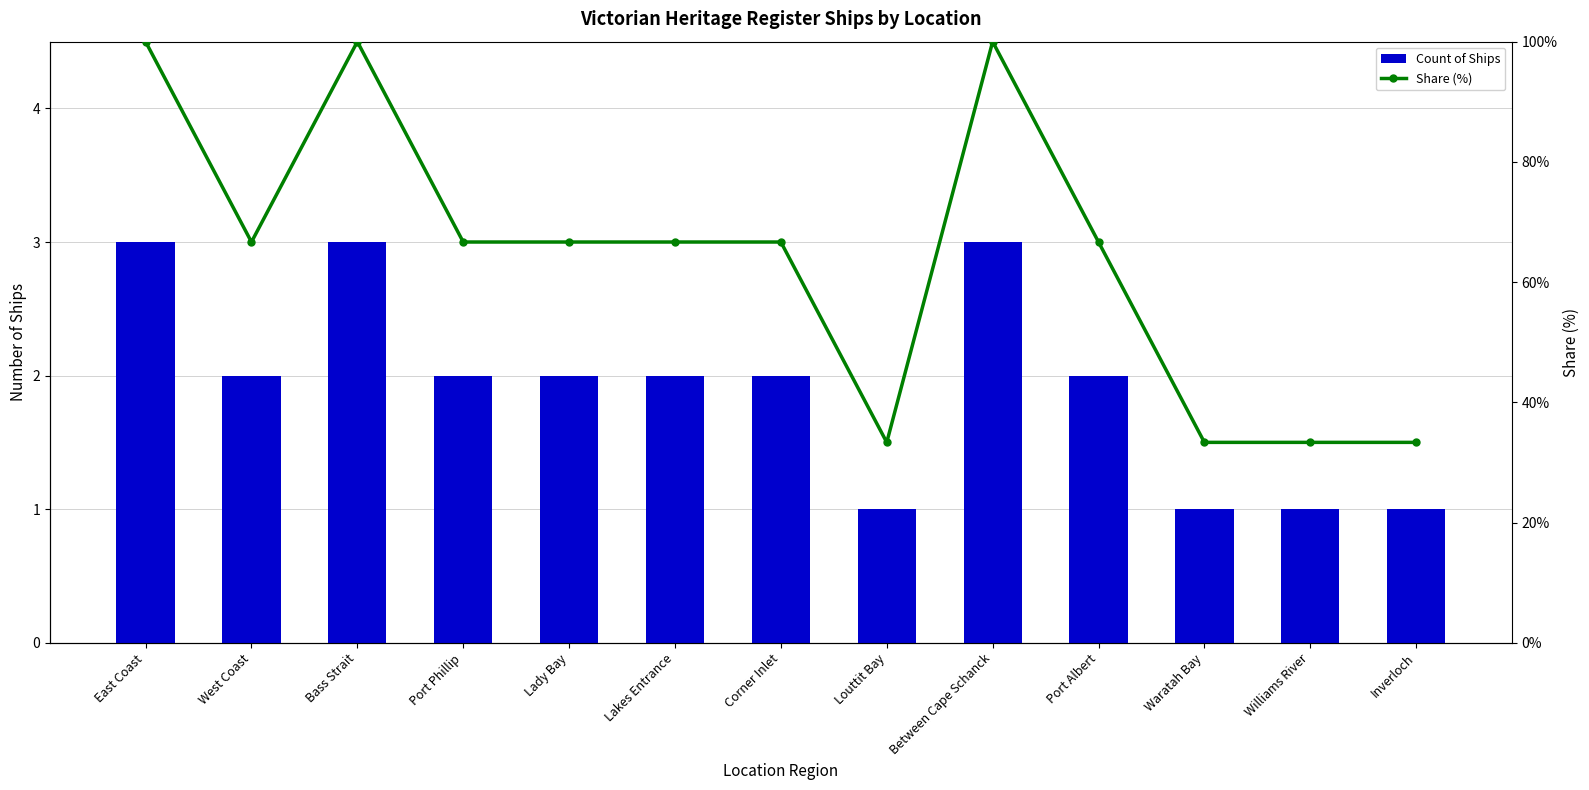

What is the difference between the highest and lowest values at East Coast?

97.0